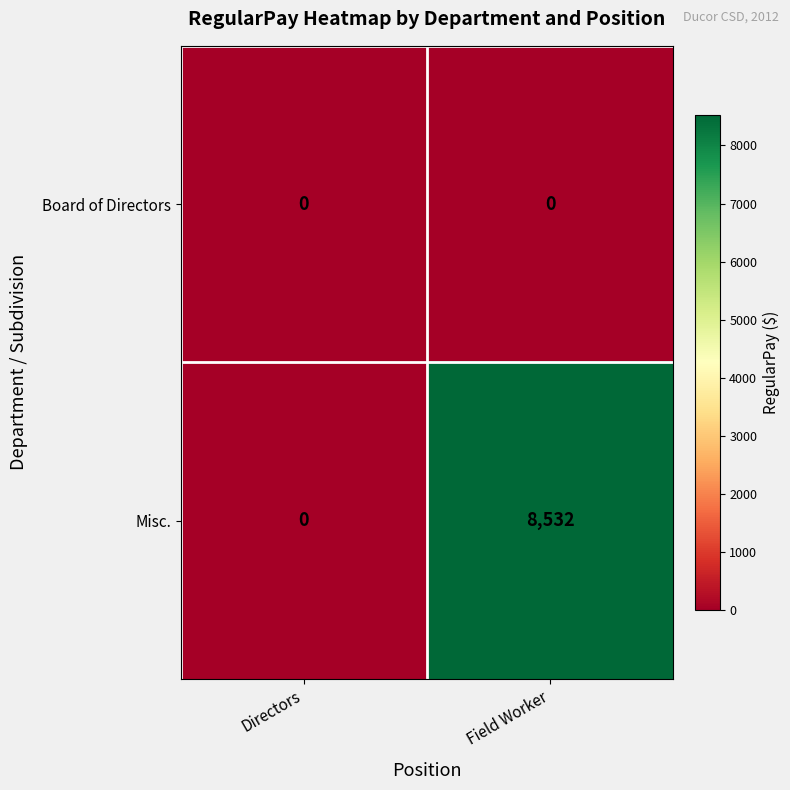

Rank the series by their maximum value, from lowest to highest.

Board of Directors, Misc.